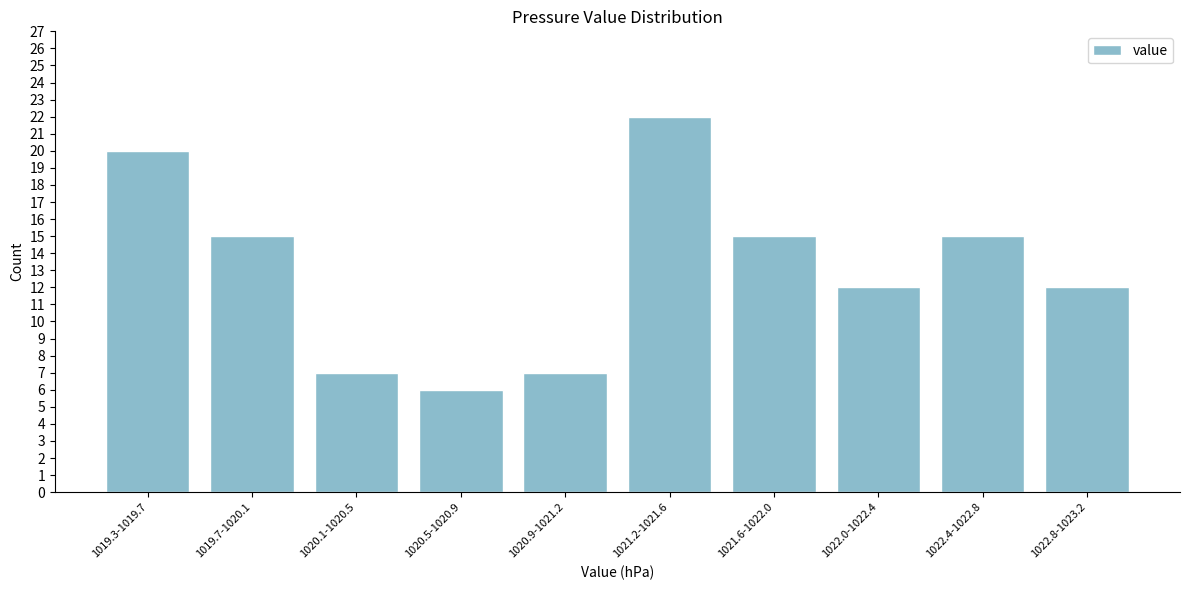

Reading left to right, extract all data points from this chart.

1019.3-1019.7=20	1019.7-1020.1=15	1020.1-1020.5=7	1020.5-1020.9=6	1020.9-1021.2=7	1021.2-1021.6=22	1021.6-1022.0=15	1022.0-1022.4=12	1022.4-1022.8=15	1022.8-1023.2=12